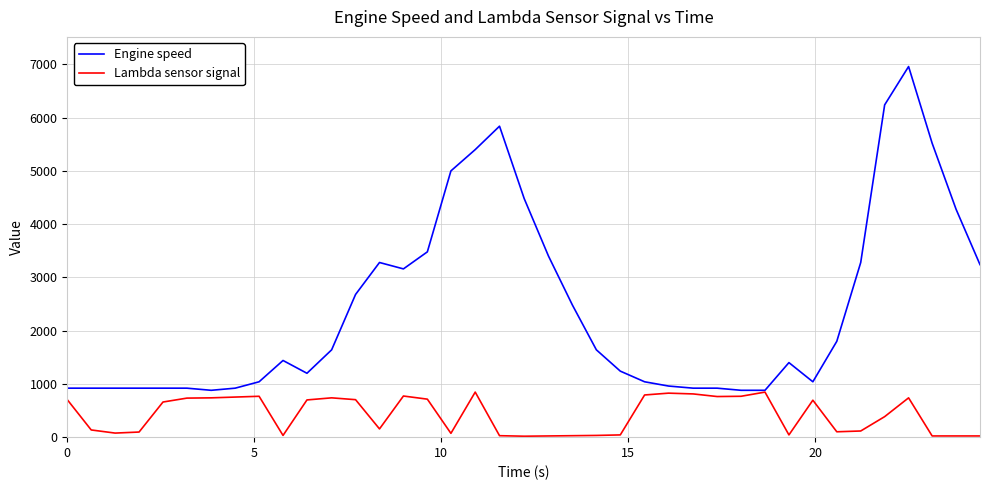

Which series has the largest range (max minus min)?

Engine speed